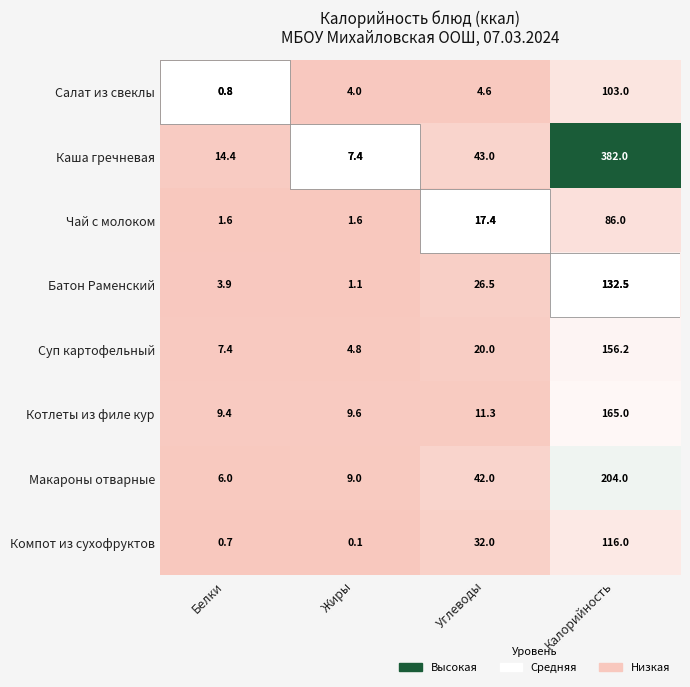

At which category is the sum across all series the highest?

Калорийность